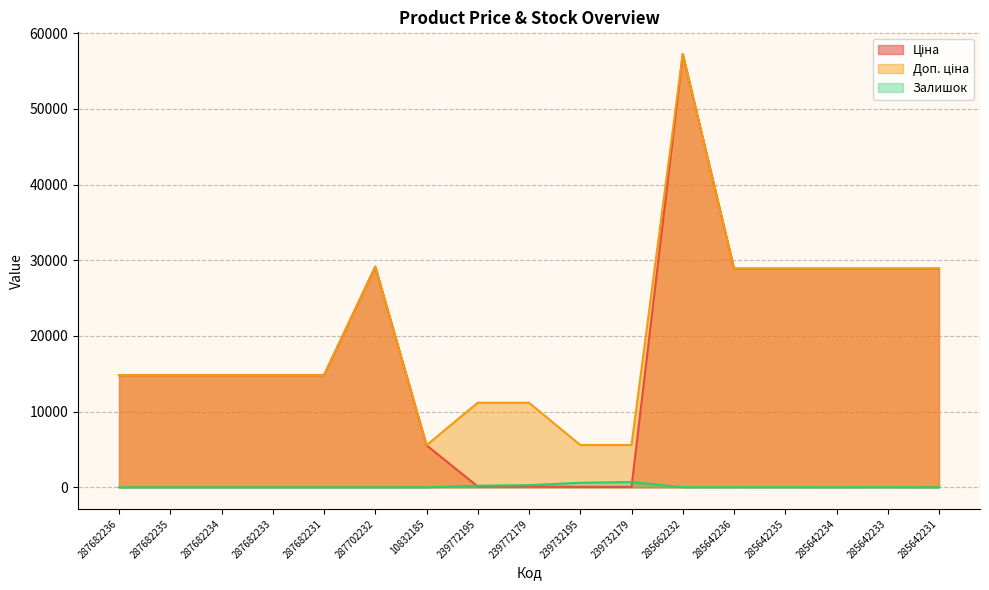

What is the difference between the maximum and second lowest values in the Залишок series?

702.0